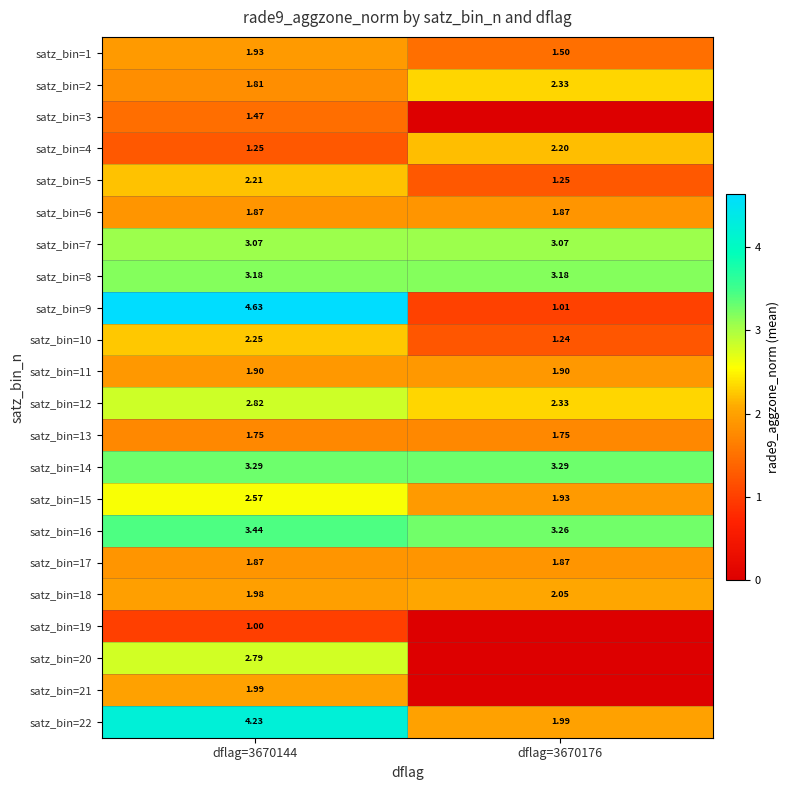

Is the value of satz_bin=16 at dflag=3670176 greater than the value of satz_bin=1 at dflag=3670144?

Yes